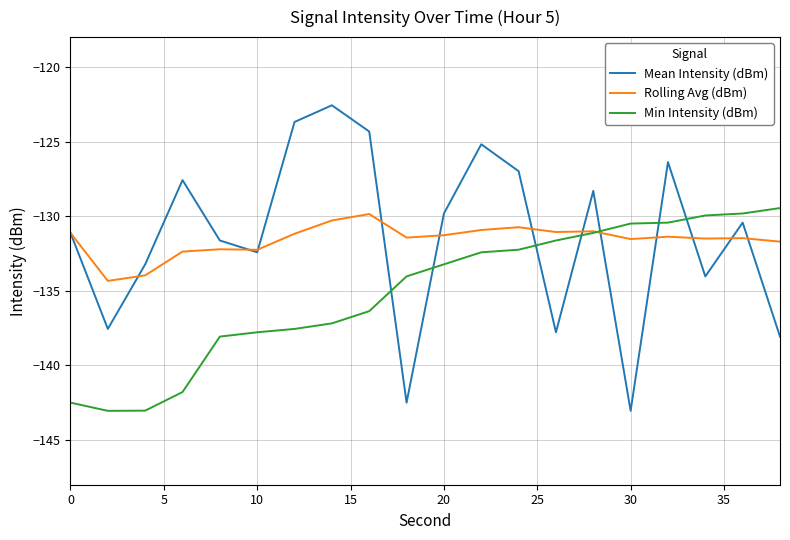

What is the greatest value displayed?

-122.6